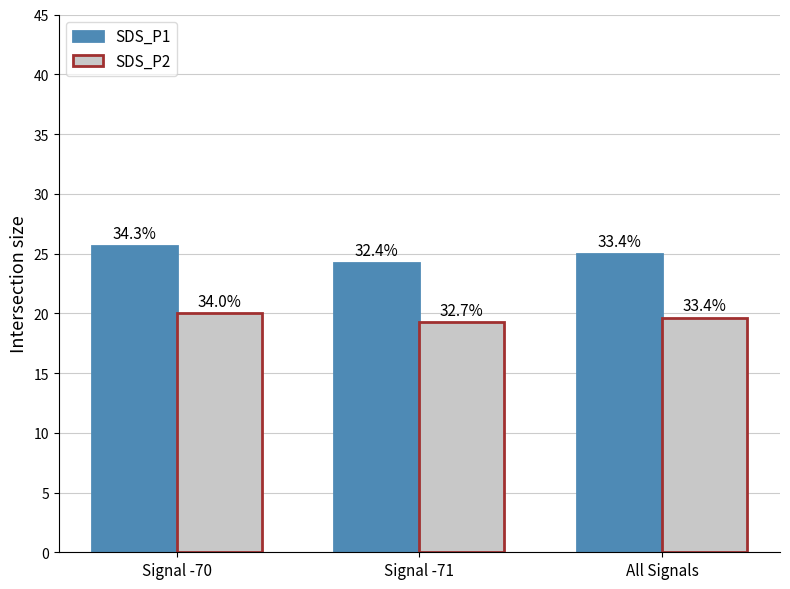

What is the lowest value of the SDS_P2 series?

19.2